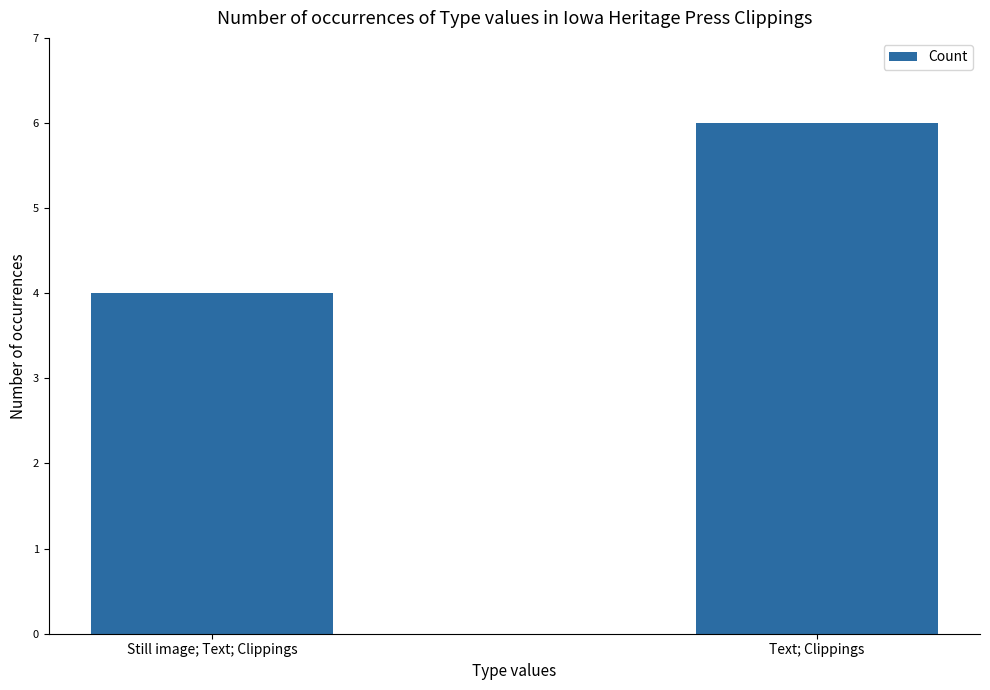

Read the value at Still image; Text; Clippings.

4